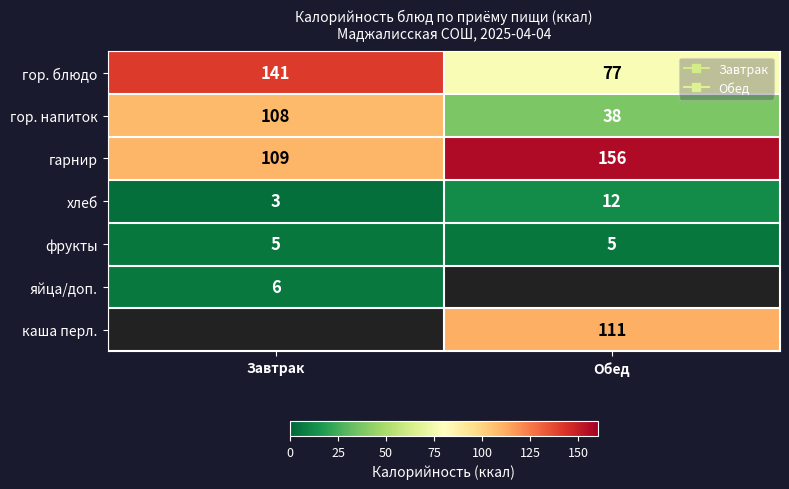

What is the sum of the хлеб values at Обед and Завтрак?

15.0